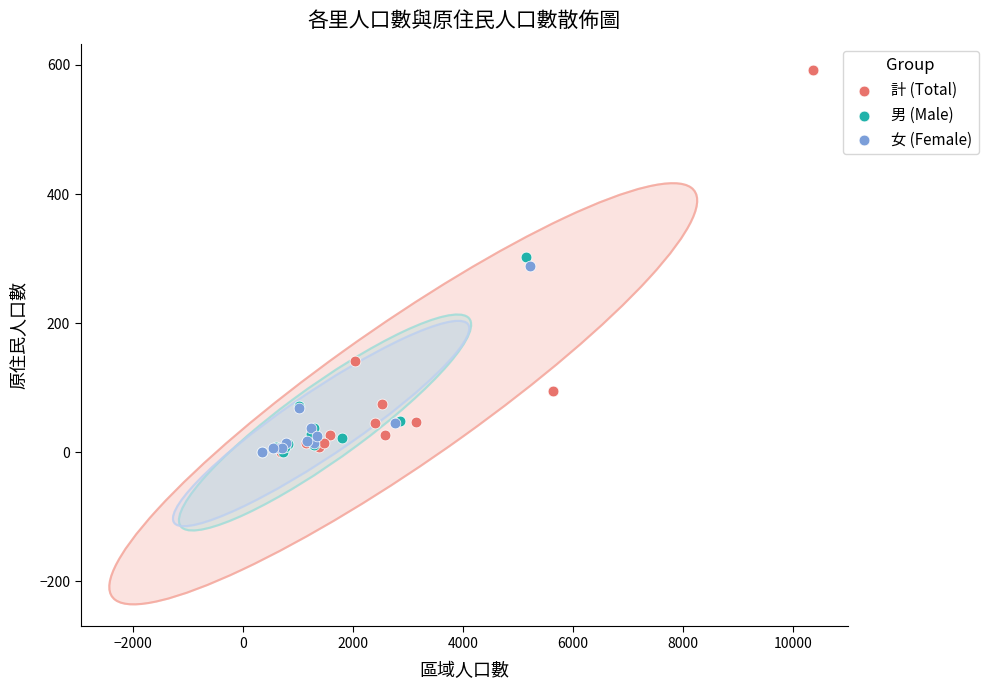

Which series has the widest spread of Y values?

計 (Total)